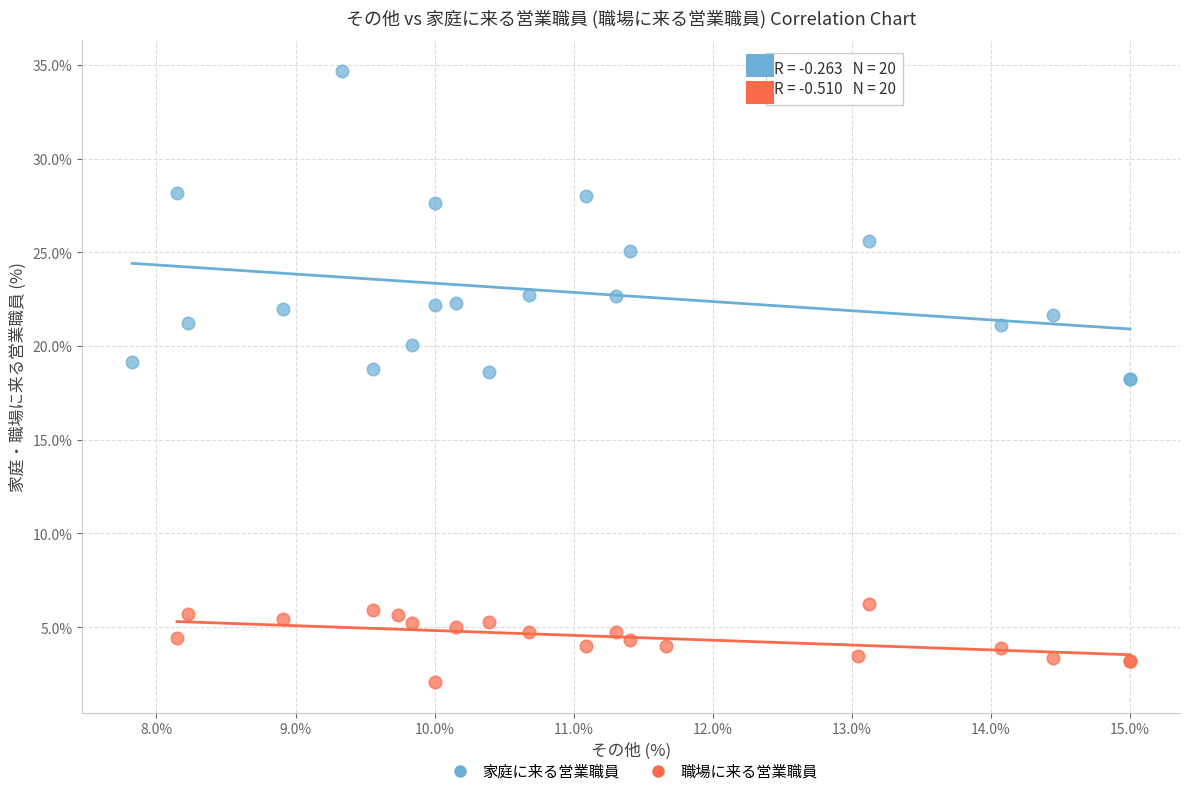

Which series contains the highest Y value?

家庭に来る営業職員